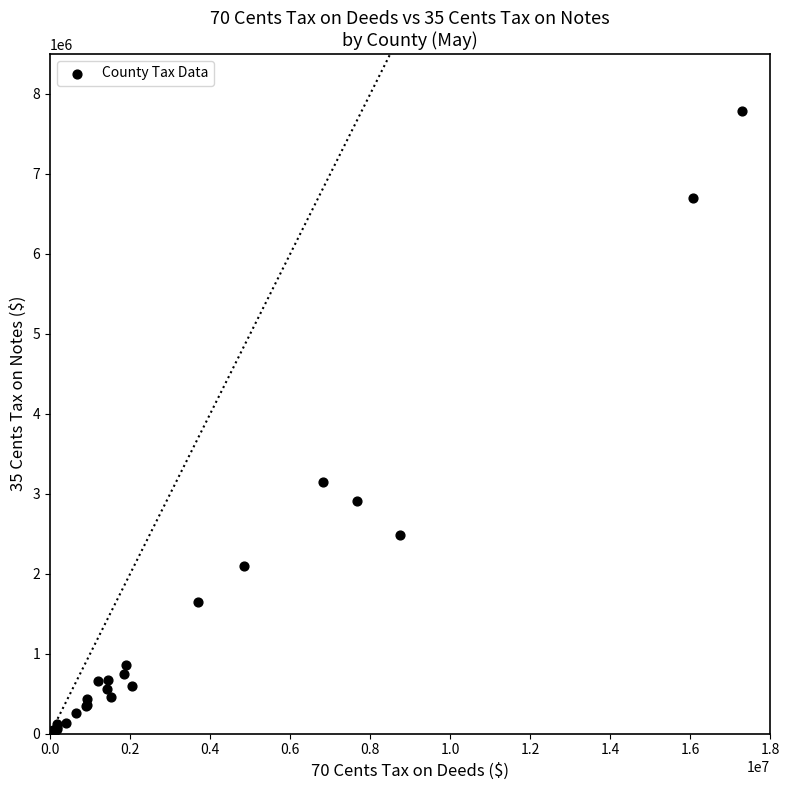

What Y value in the scatter plot is closest to 3891730?

3144932.4